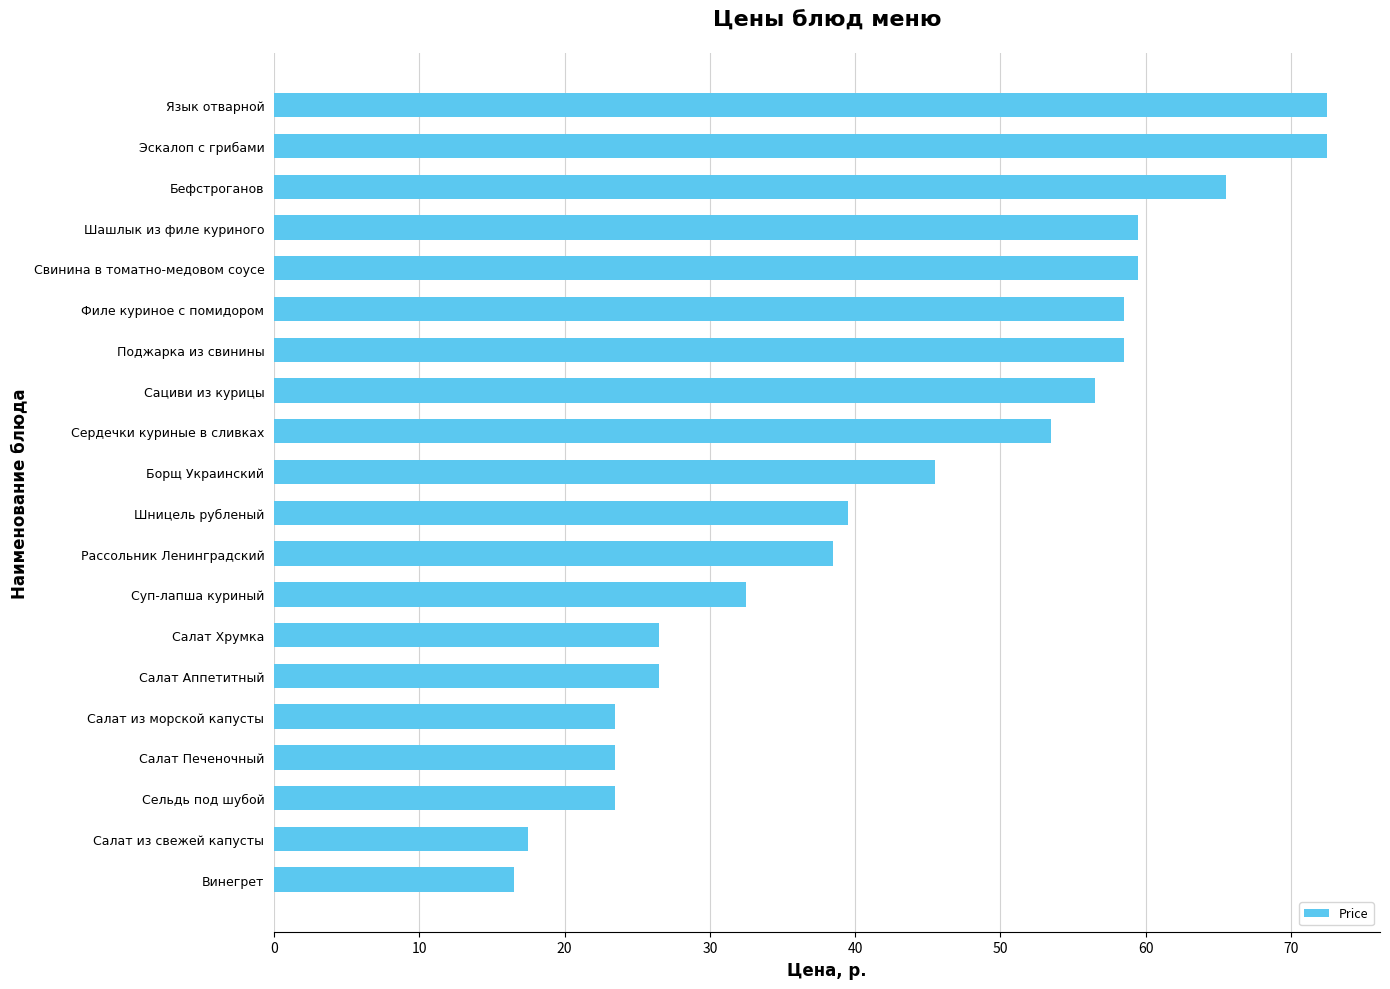

True or false: the data shows 13.8 at Сельдь под шубой.

False